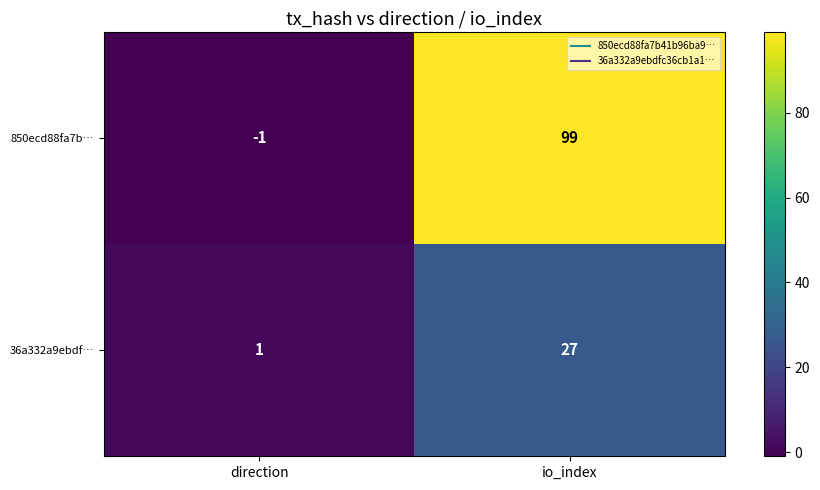

What is the average value of the 36a332a9ebdf… series?

14